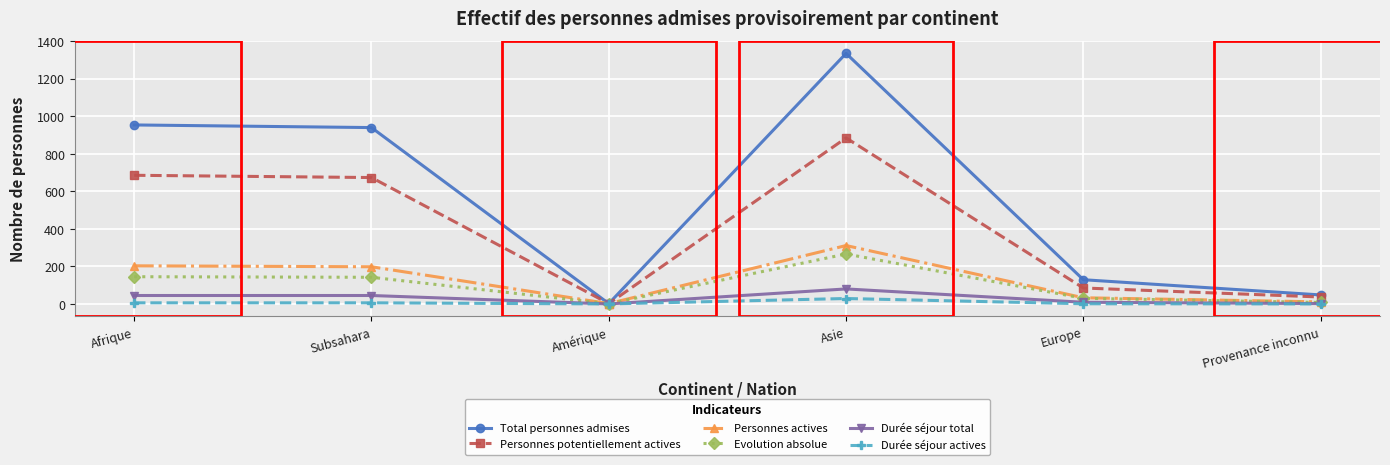

How many lines are shown in the chart?

6